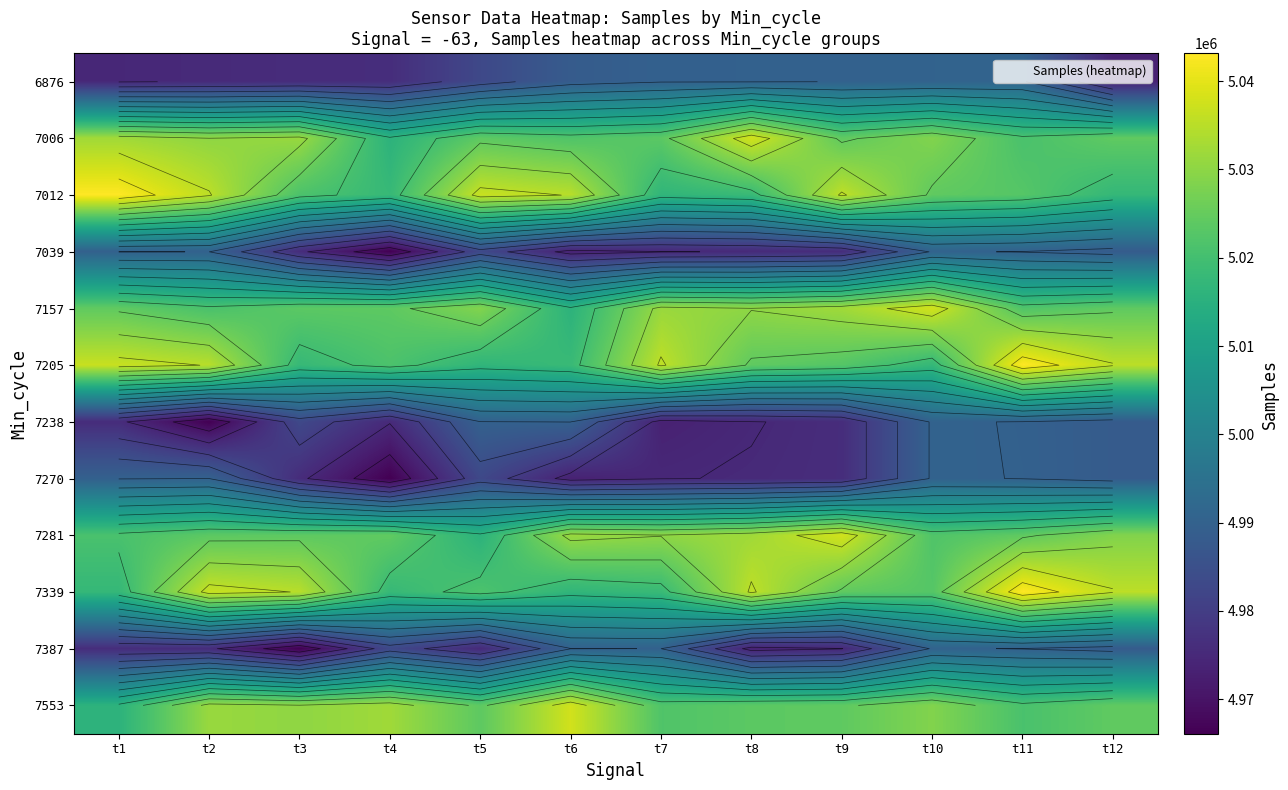

Where is 7238 nearest to the value 4978283?

t9